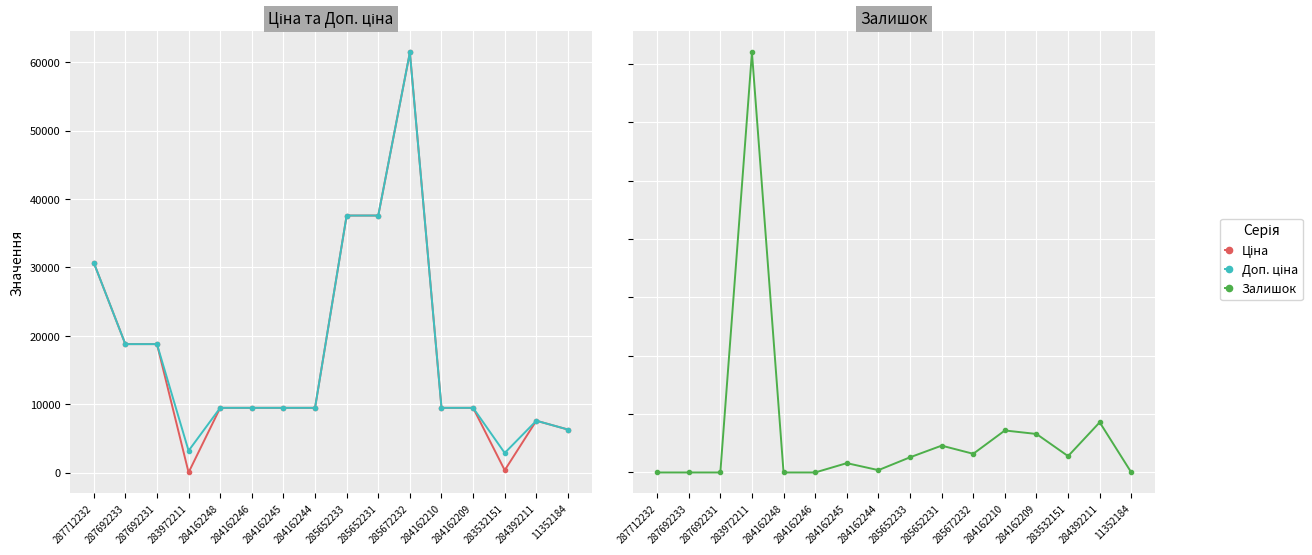

What are all the series names shown in the legend?

Ціна, Доп. ціна, Залишок